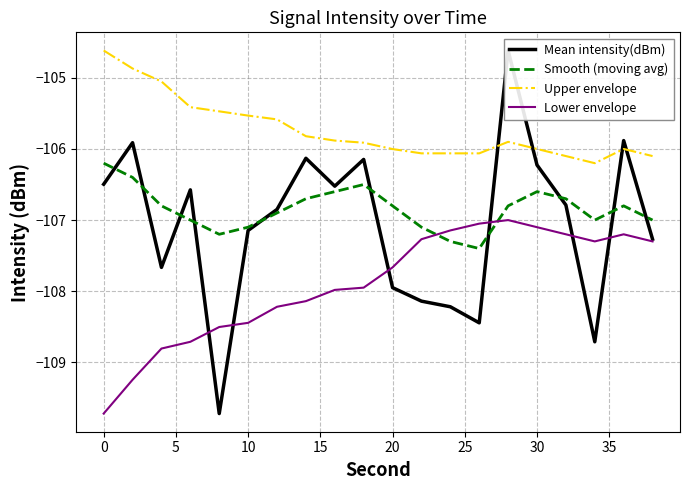

True or false: Smooth (moving avg) and Upper envelope intersect in this chart.

False